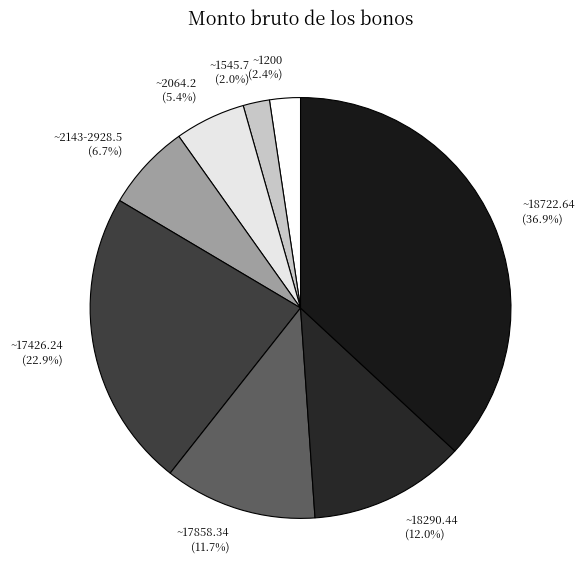

What is the largest slice in the pie chart?

~18722.64